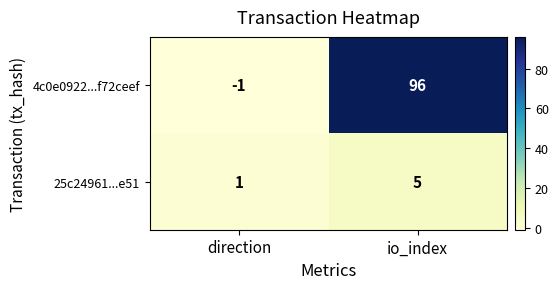

What is the maximum value shown in the chart?

96